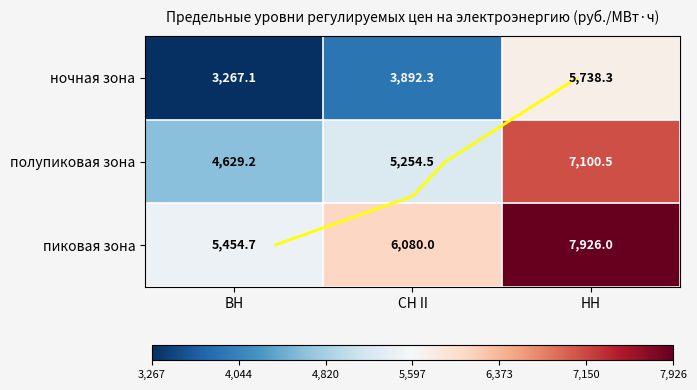

At which label does ночная зона reach its minimum?

ВН